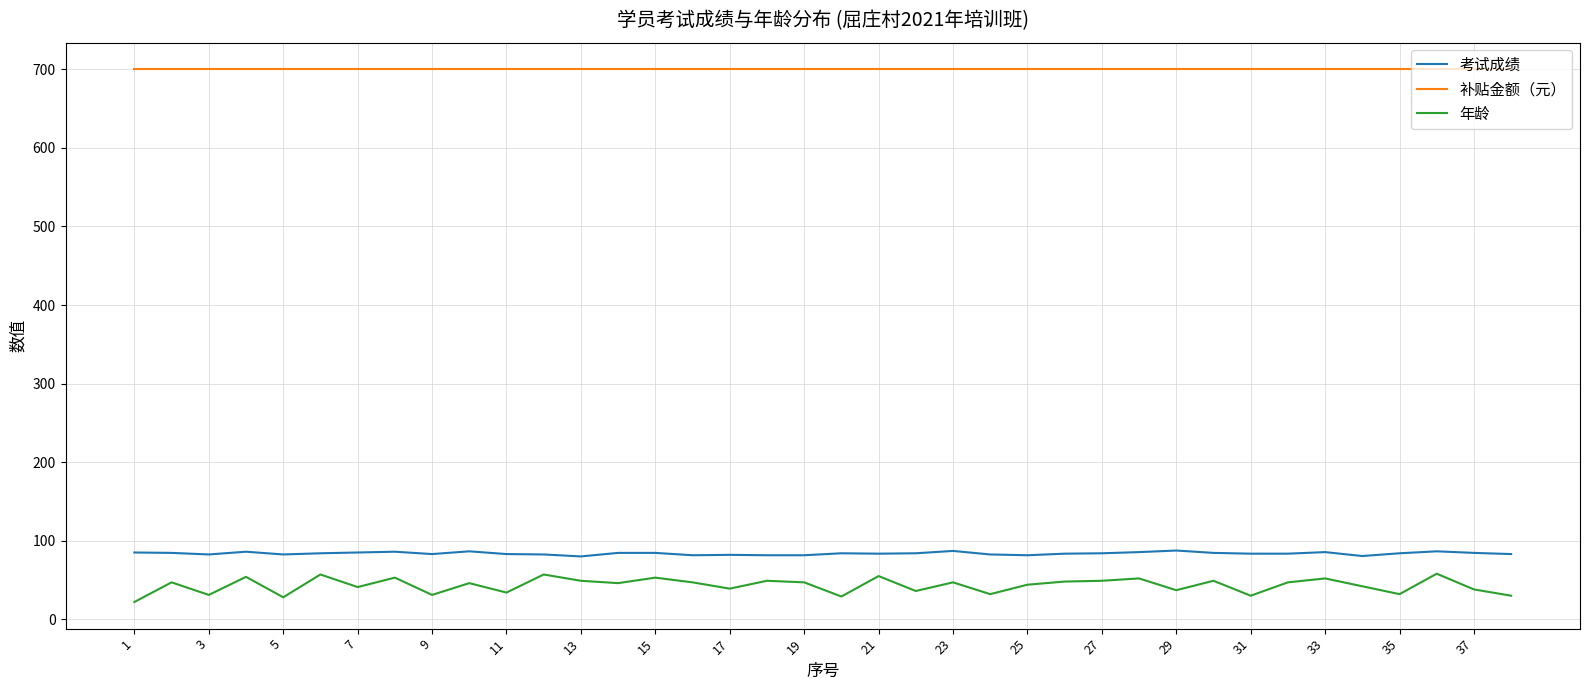

How many lines are shown in the chart?

3